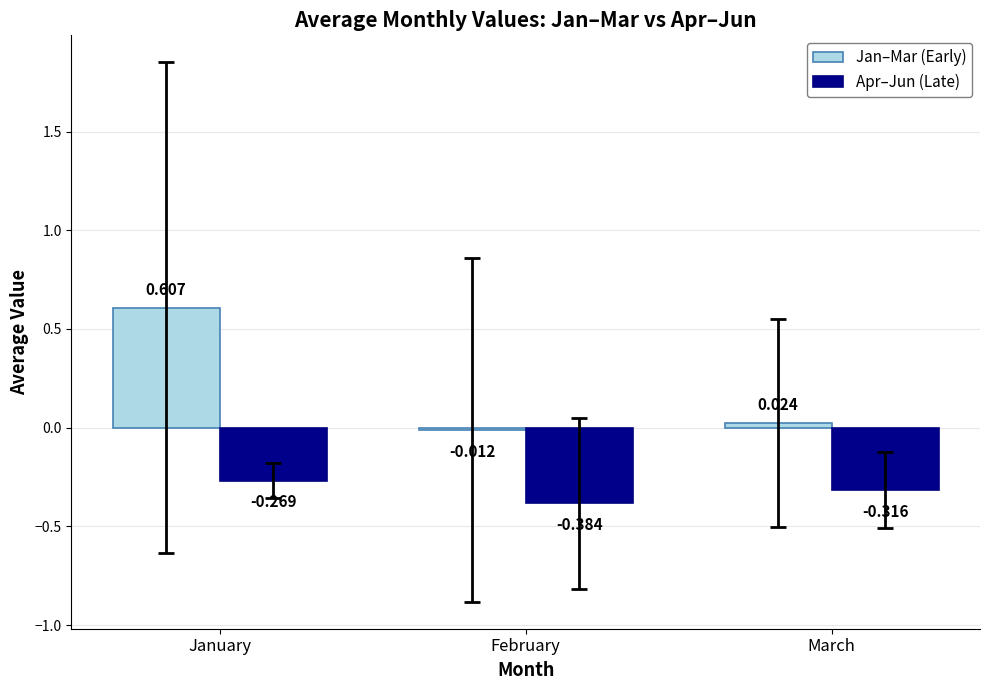

At which category does the chart reach its peak across all series?

January